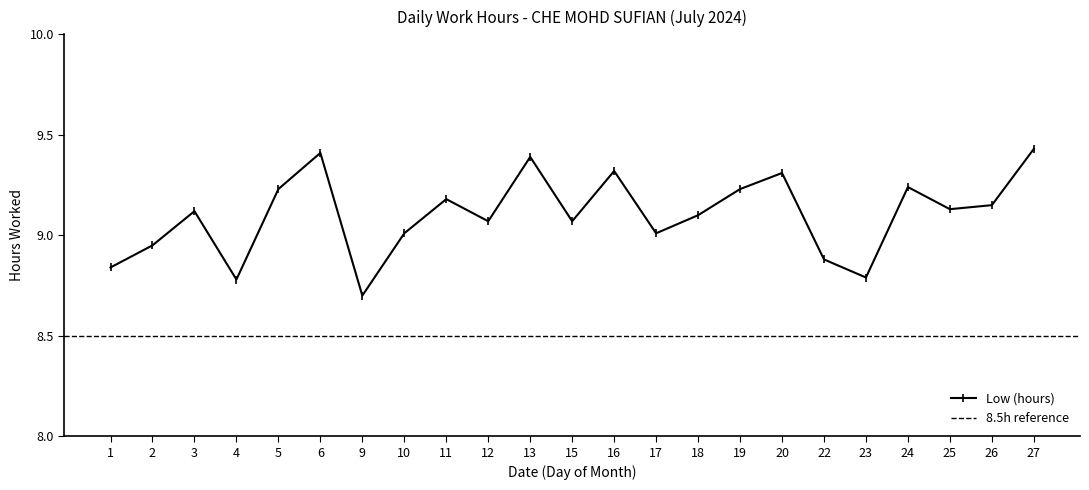

What is the value of the 13th point from the left?

9.3